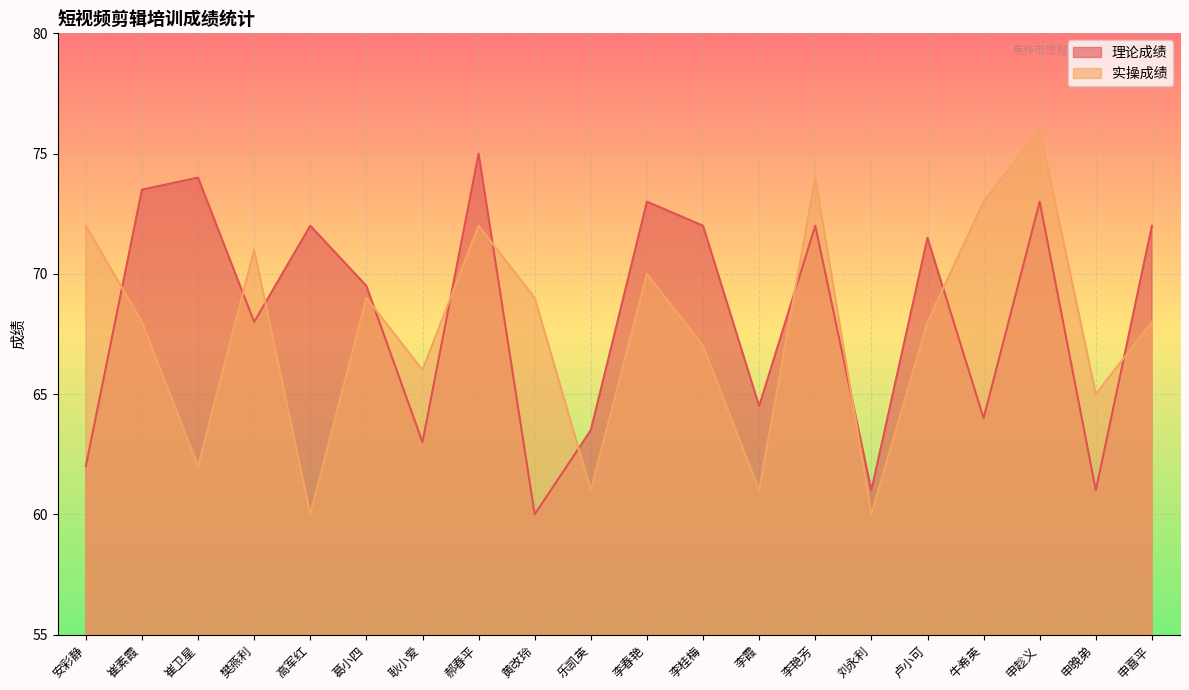

What position from the right is 葛小四?

15